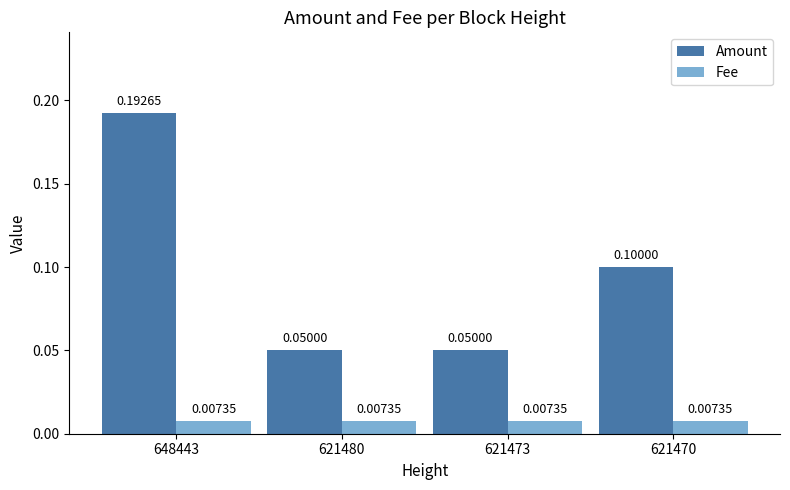

What are all the series names shown in the legend?

Amount, Fee